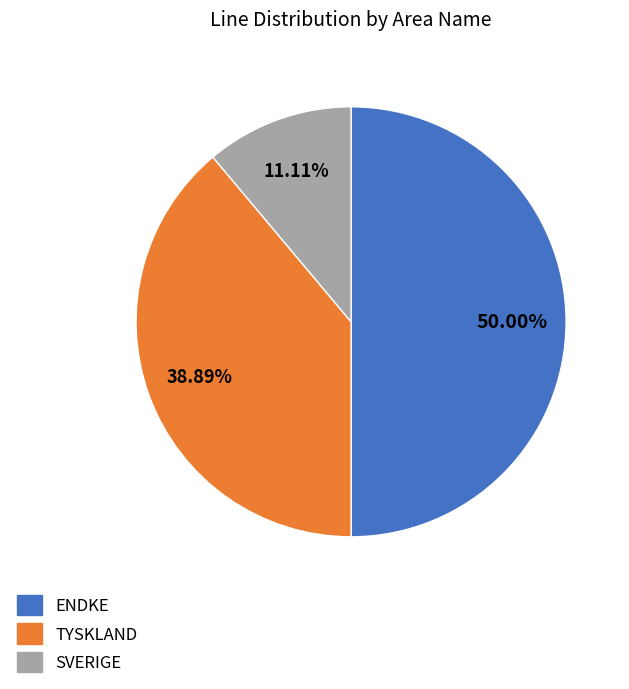

To the nearest percent, what is the combined percentage of ENDKE and TYSKLAND?

89%